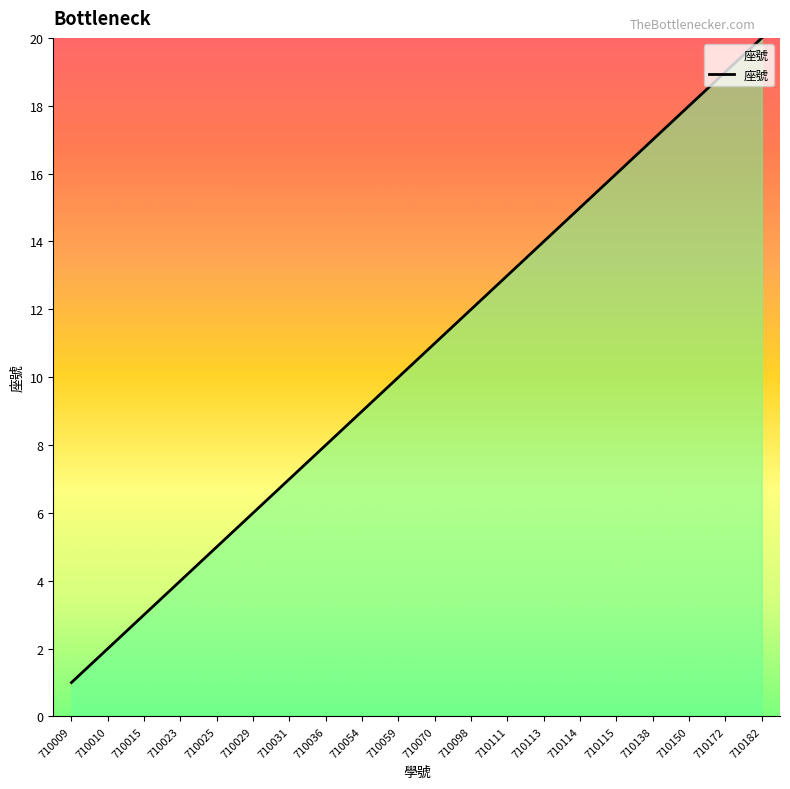

Does the chart have visible grid lines?

No